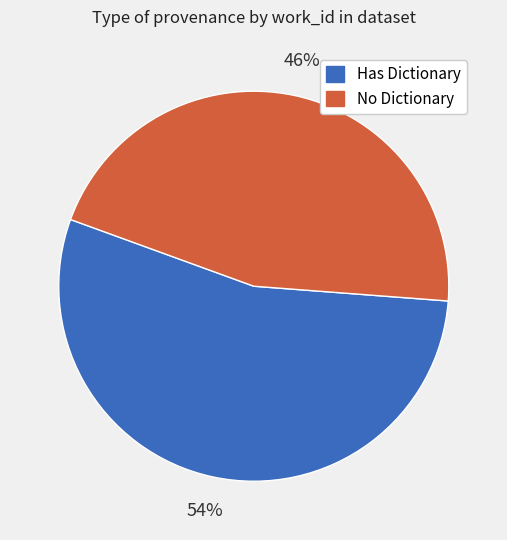

The Has Dictionary slice represents 54% of the pie. True or false?

True